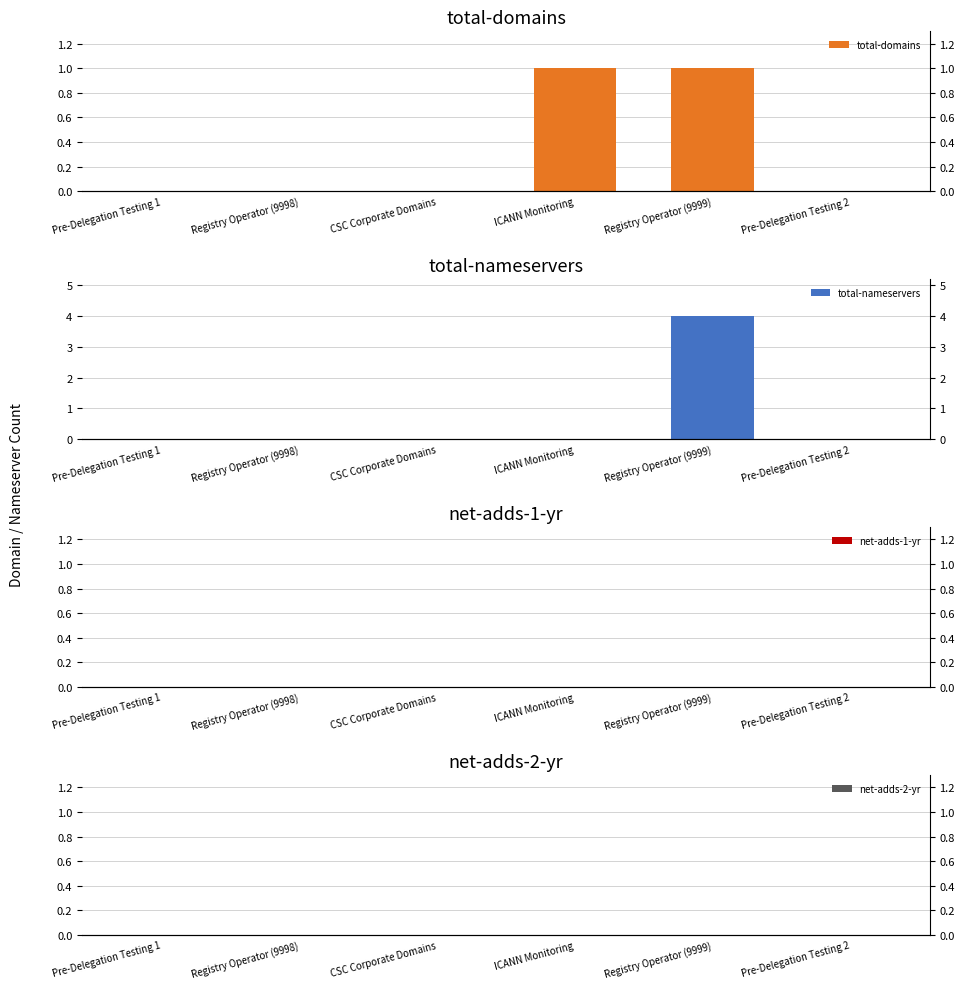

Are the bars horizontal?

No